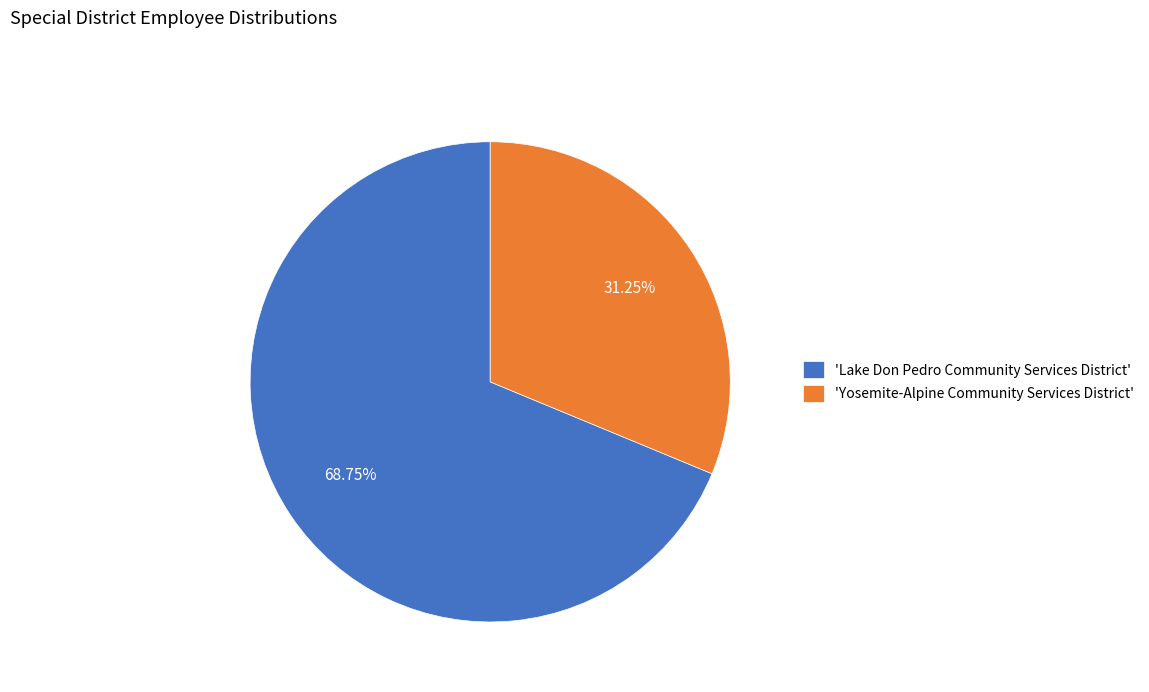

Approximately how many times larger is the value at 'Yosemite-Alpine Community Services District' compared to 'Lake Don Pedro Community Services District'?

0.5